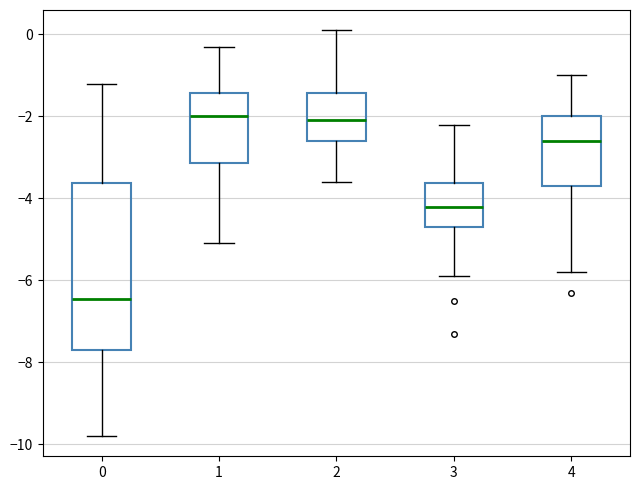

Reading left to right, read every box against the y-axis: the position of its median line, the range the box covers, and the ends of its whiskers. The values are not printed on the chart, so give them approximately, as read against the axis.

0: median -6.4, box -7.6 to -3.6, whiskers -9.8 to -1.2
1: median -2.0, box -3.2 to -1.4, whiskers -5.0 to -0.2
2: median -2.0, box -2.6 to -1.4, whiskers -3.6 to 0.2
3: median -4.2, box -4.6 to -3.6, whiskers -5.8 to -2.2
4: median -2.6, box -3.6 to -2.0, whiskers -5.8 to -1.0